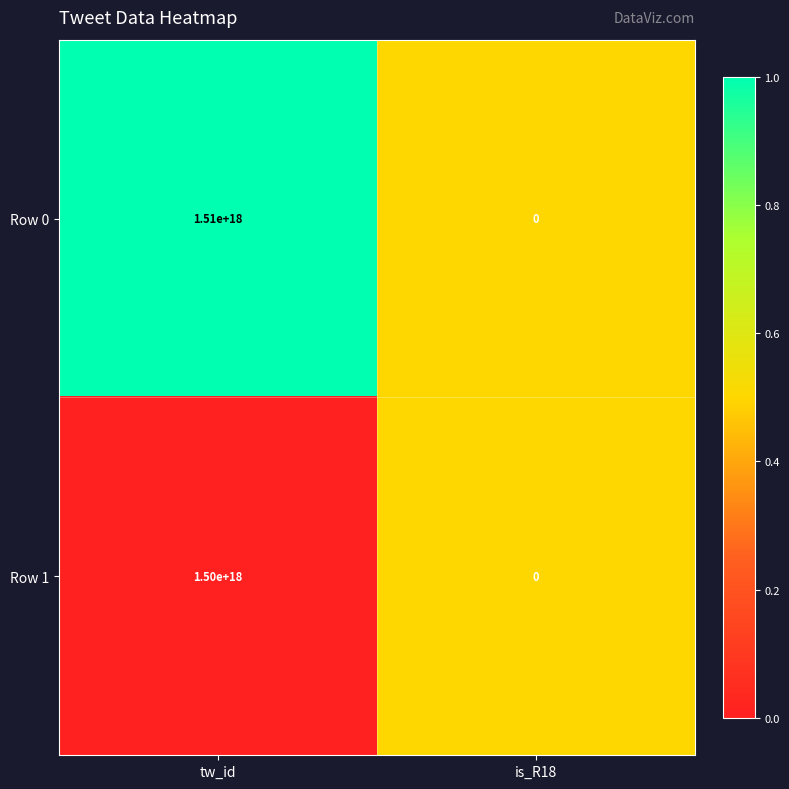

At tw_id, list the series in order from smallest to largest.

Row 1, Row 0